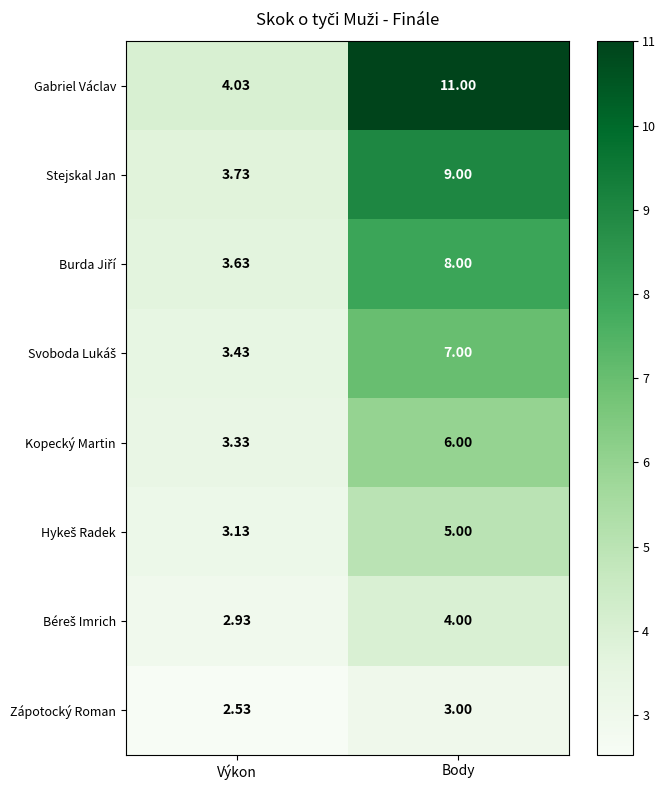

Which label corresponds to the largest value in the chart?

Body